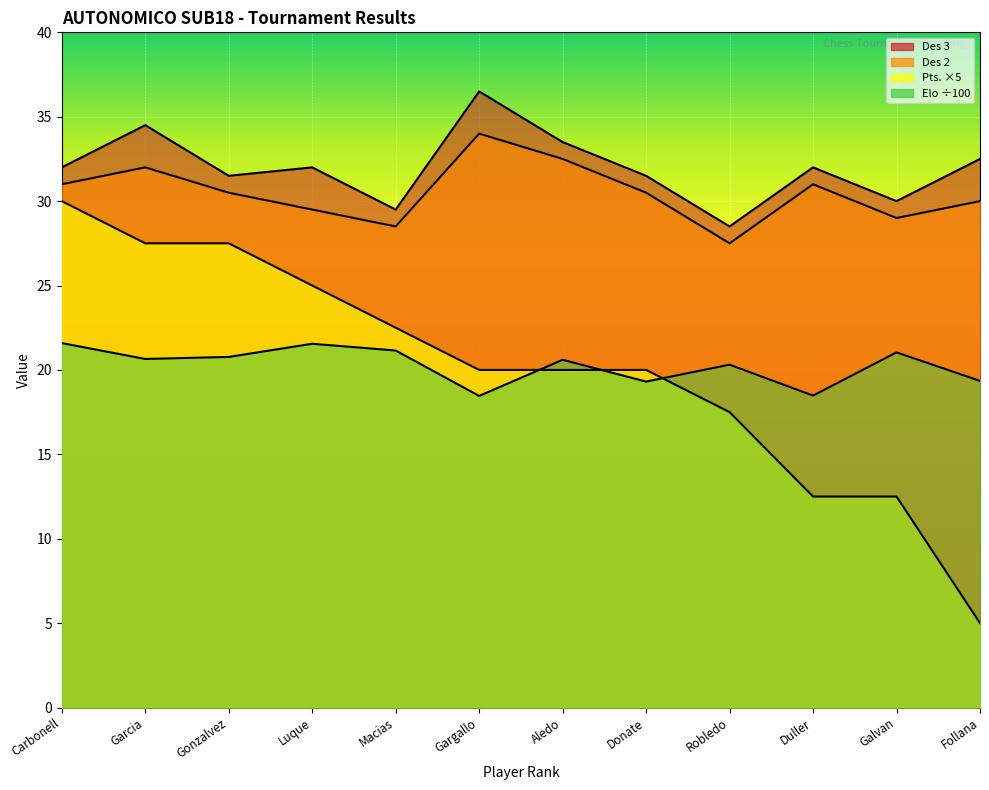

What is the difference between the Pts. values at Donate and Galvan?

7.5